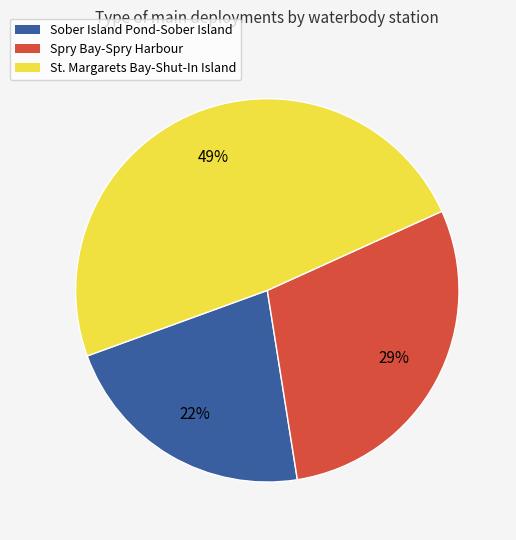

Rank the categories by value from highest to lowest.

St. Margarets Bay-Shut-In Island, Spry Bay-Spry Harbour, Sober Island Pond-Sober Island